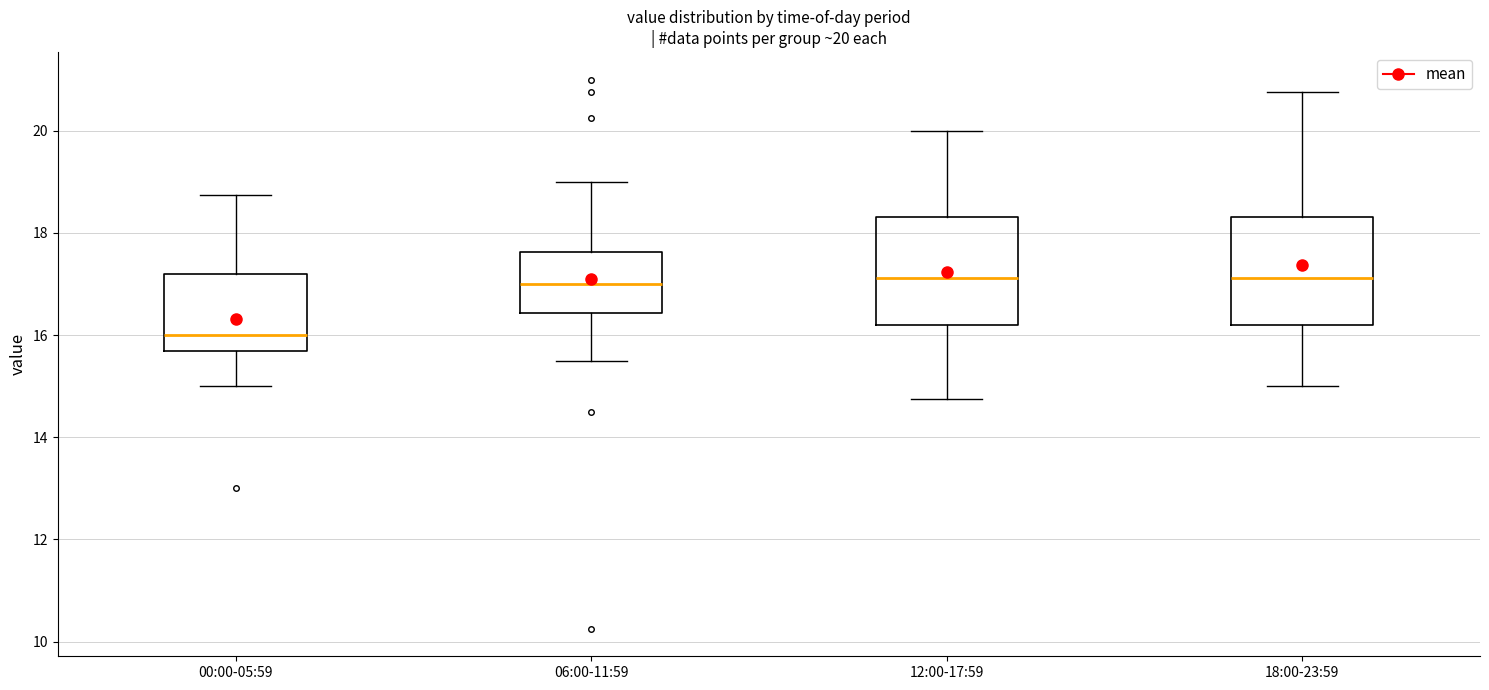

Which box has the lowest median line?

00:00-05:59